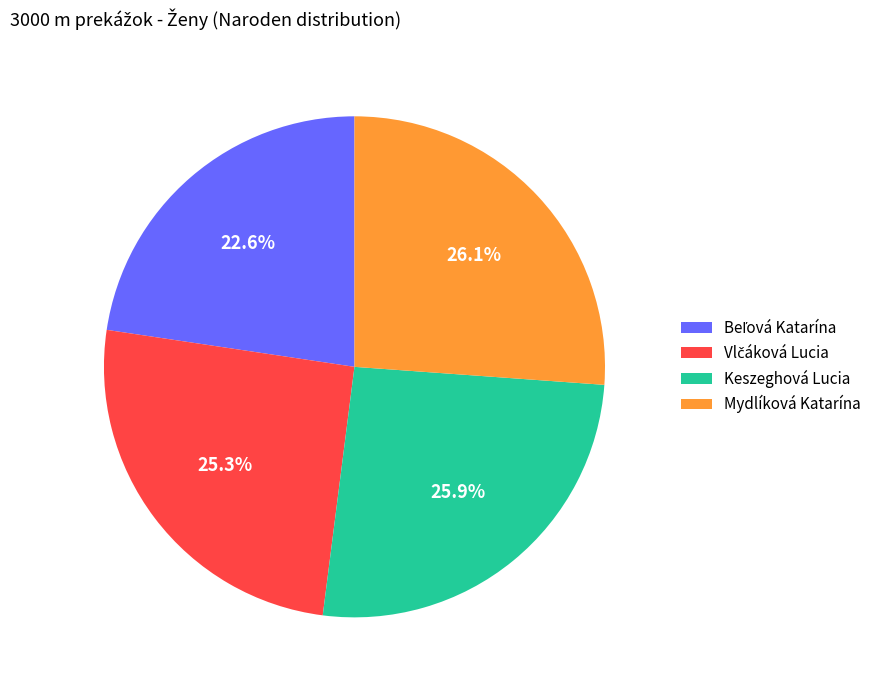

Is Mydlíková Katarína the majority of the pie?

No